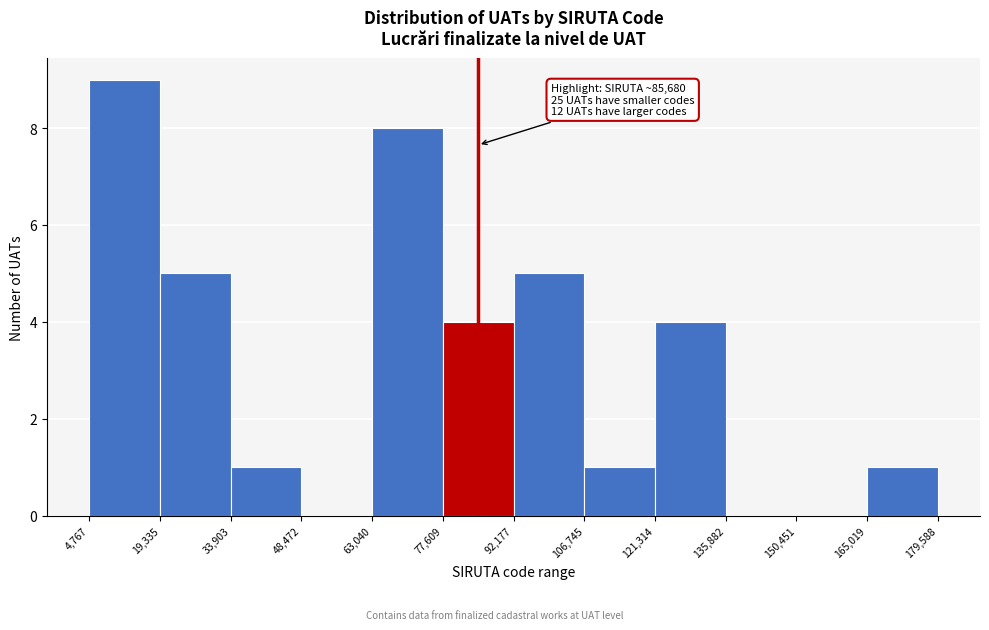

Over which range of the x-axis is the bar tallest?

4,767 to 19,335